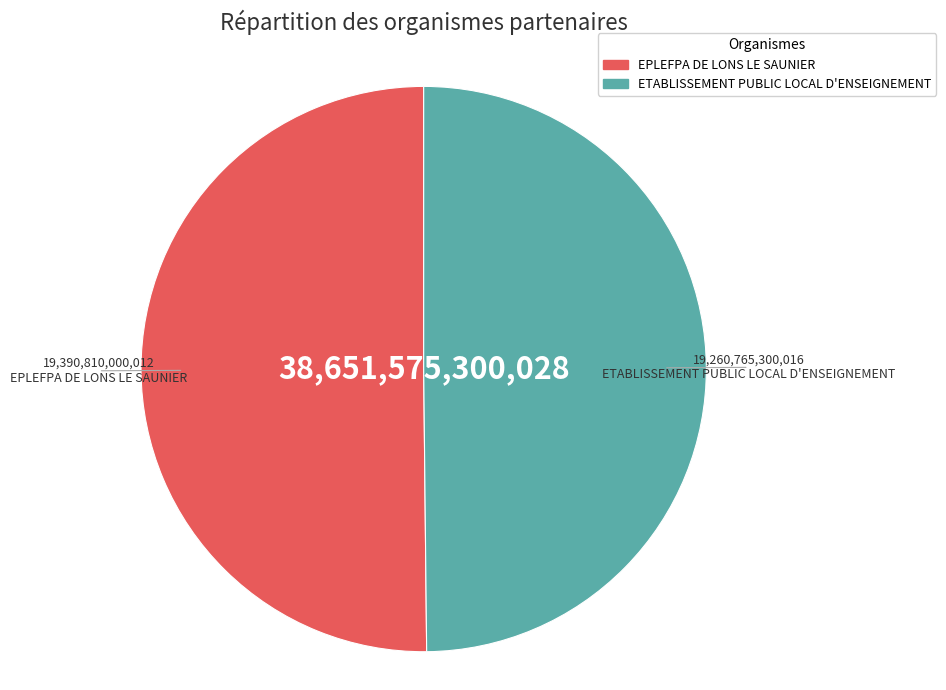

Is it true that EPLEFPA DE LONS LE SAUNIER is 39% of the pie?

False